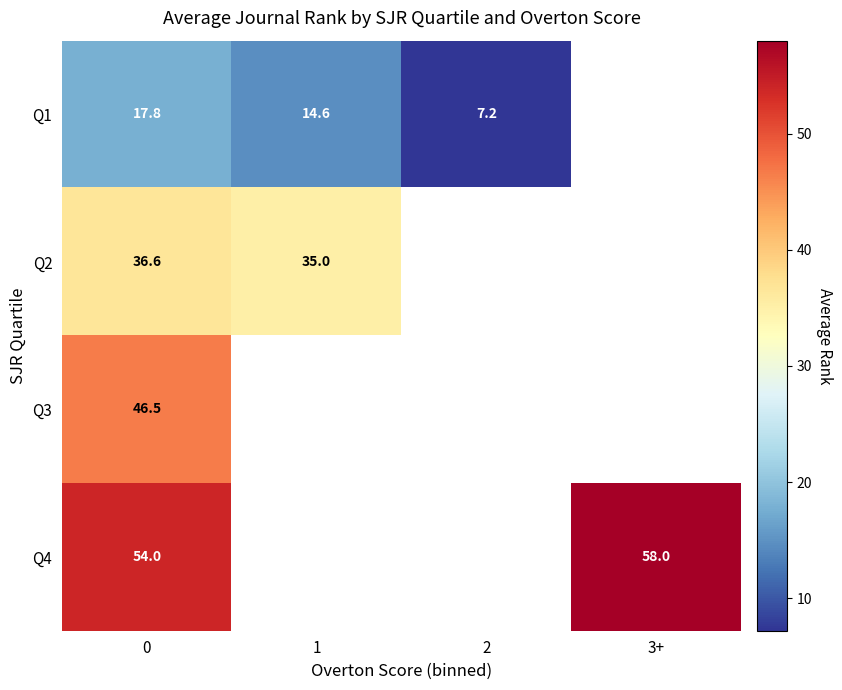

The Q3 series shows 83.1 at 0. True or false?

False